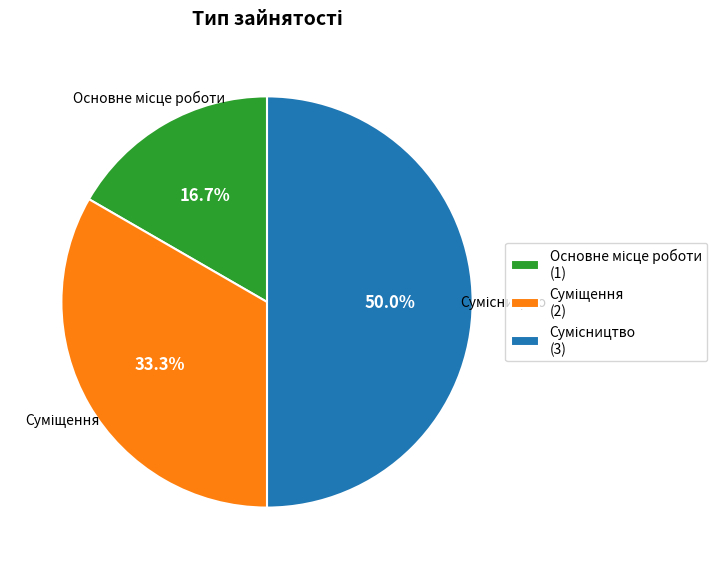

What percentage is NOT represented by Суміщення?

66.7%